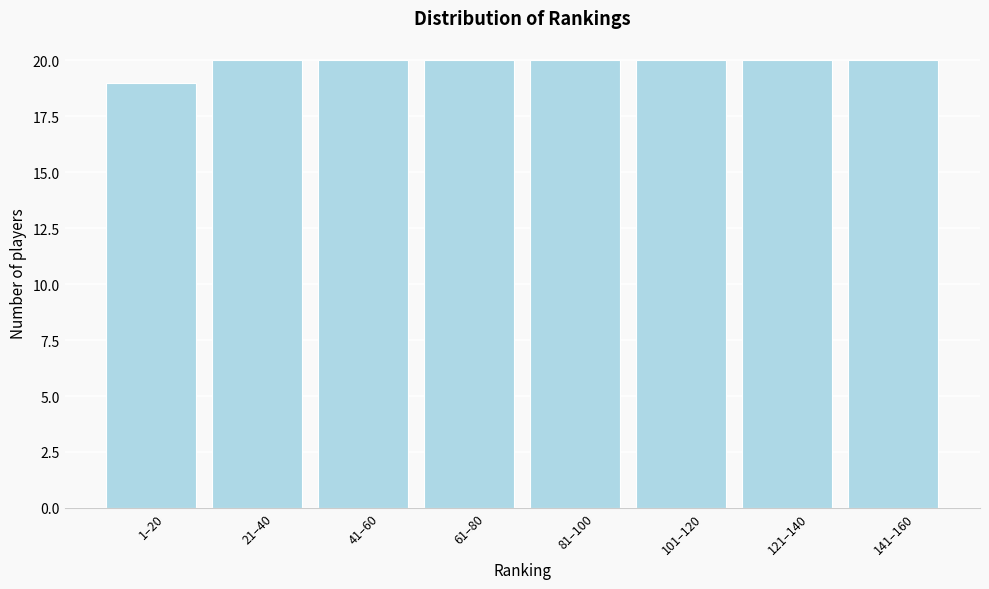

Reading right to left, what are all the values shown in this chart?

20	20	20	20	20	20	20	19